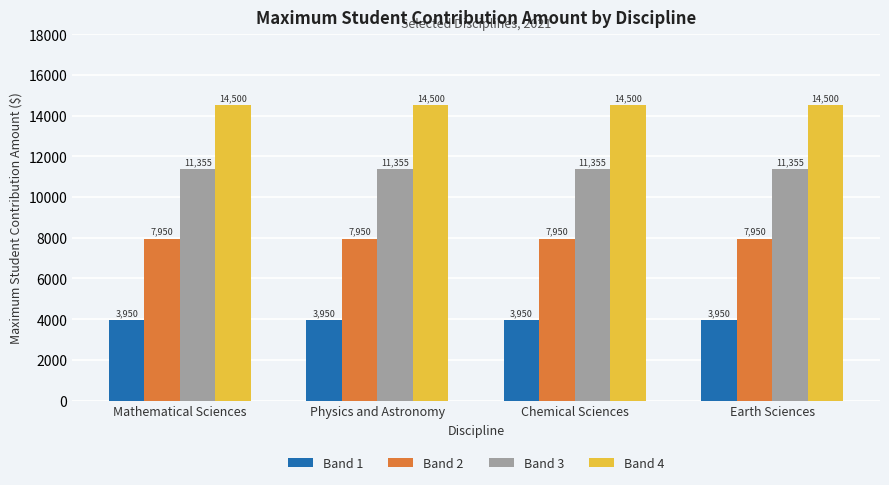

Are the bars grouped side by side (vs. stacked)?

Yes